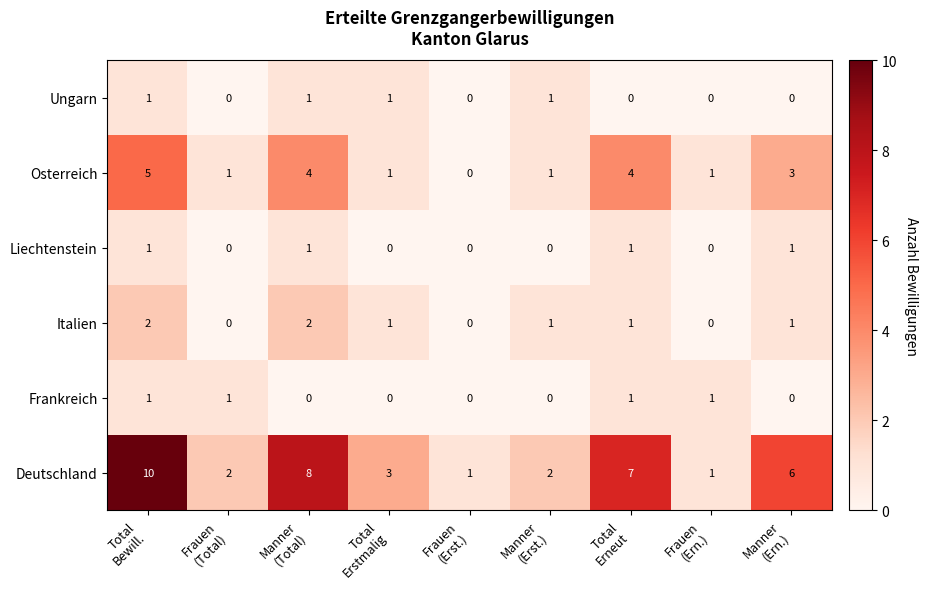

What is the sum of all Ungarn values?

4